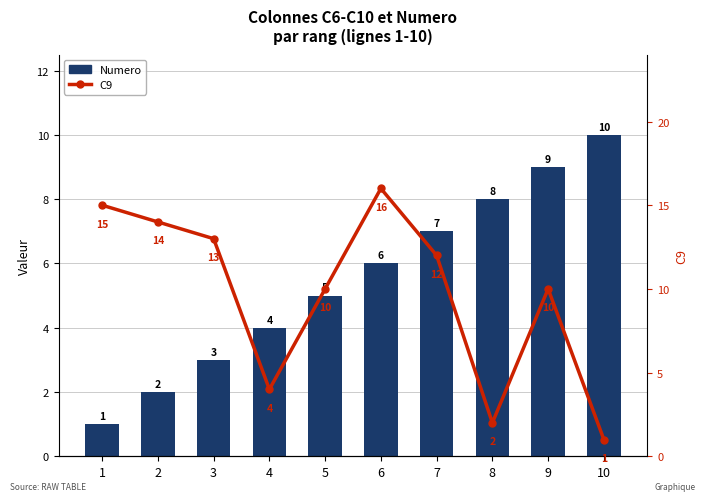

What is the value of the Numero bar at the 9th from the left?

9